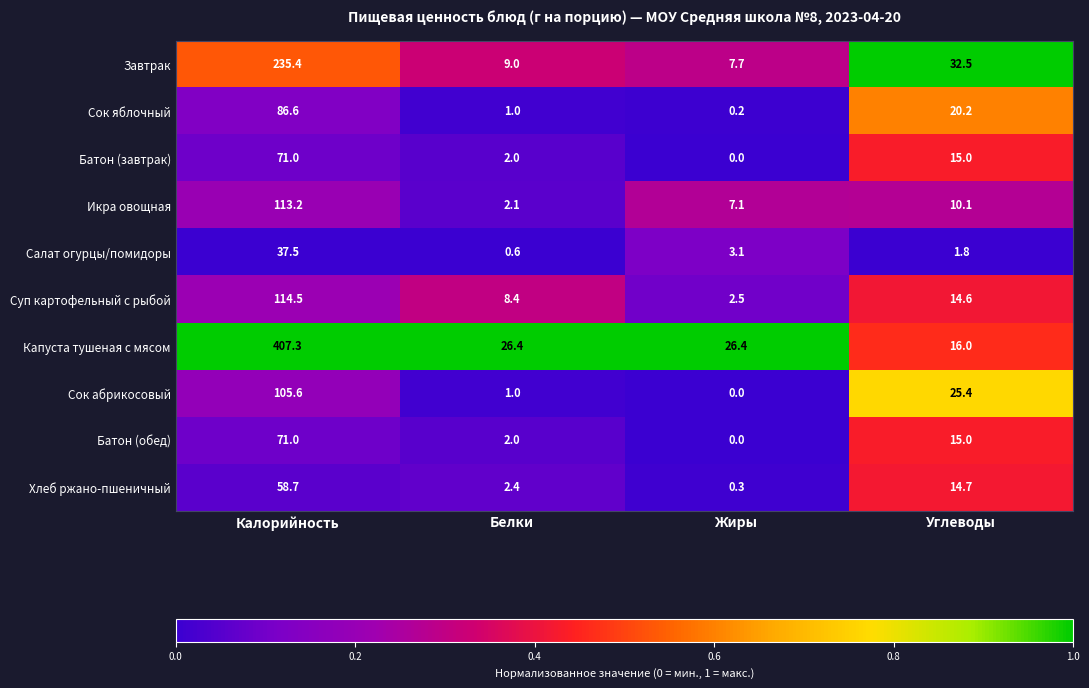

The Капуста тушеная с мясом series shows 22.6 at Углеводы. True or false?

False